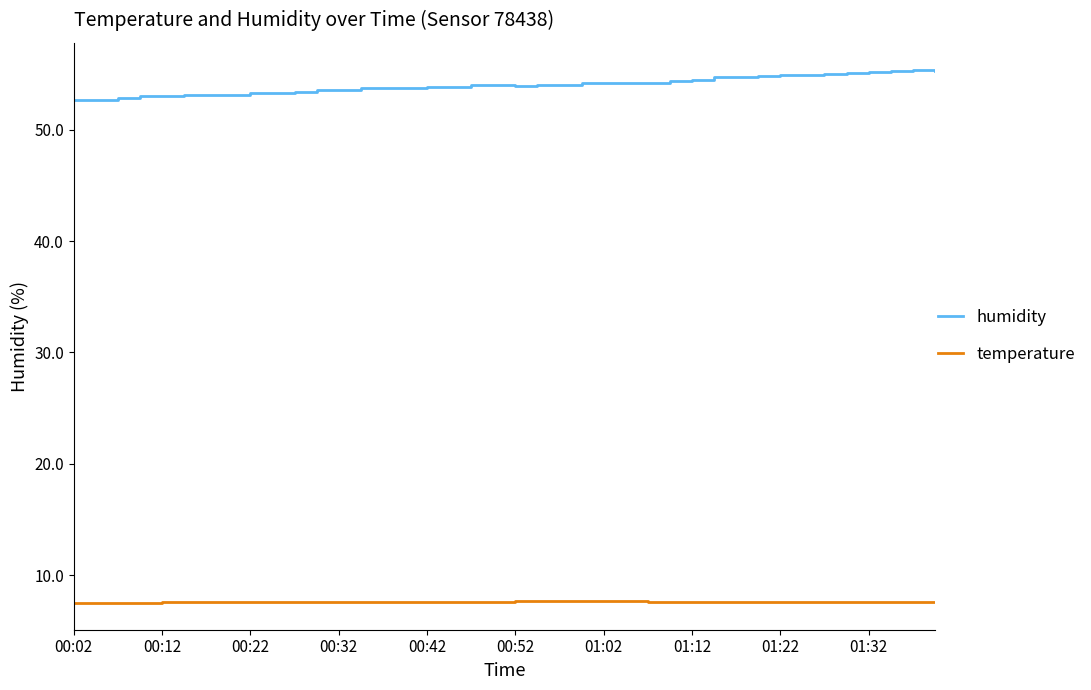

What is the difference between the maximum and minimum values in the humidity series?

2.7